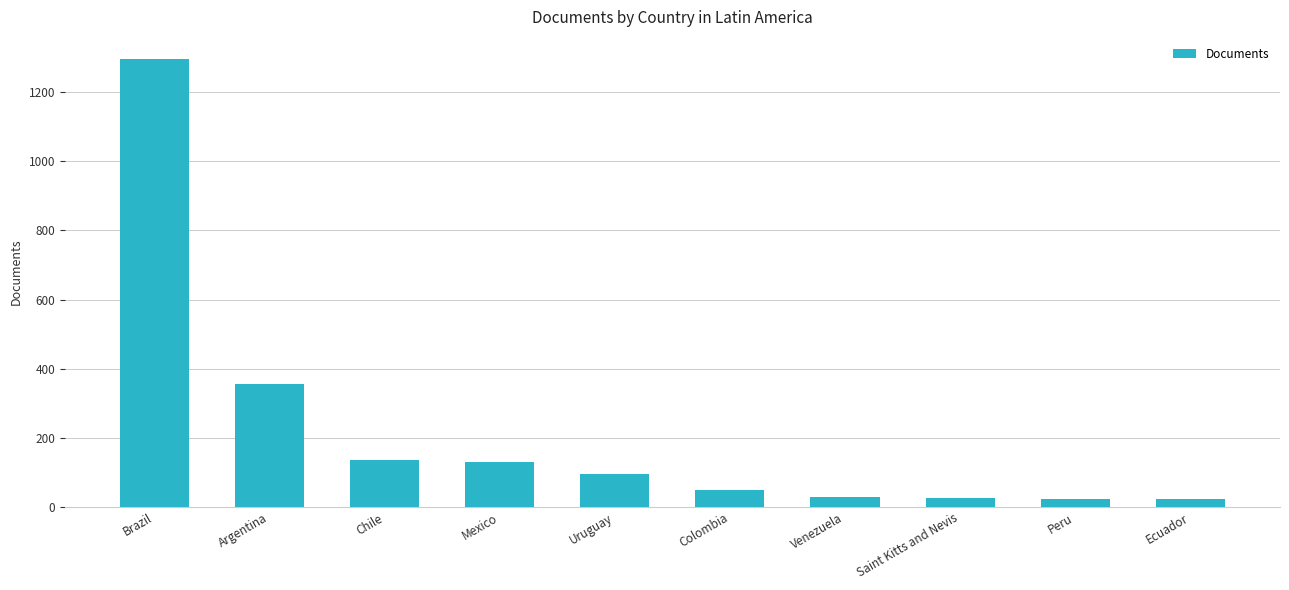

What is the sum of the values at Colombia and Uruguay?

145